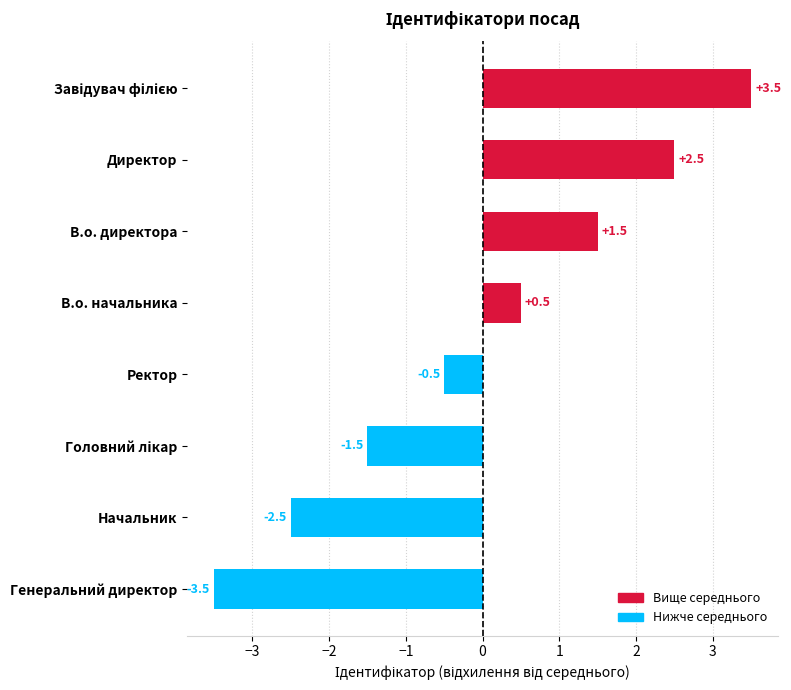

How many positive values are there?

4